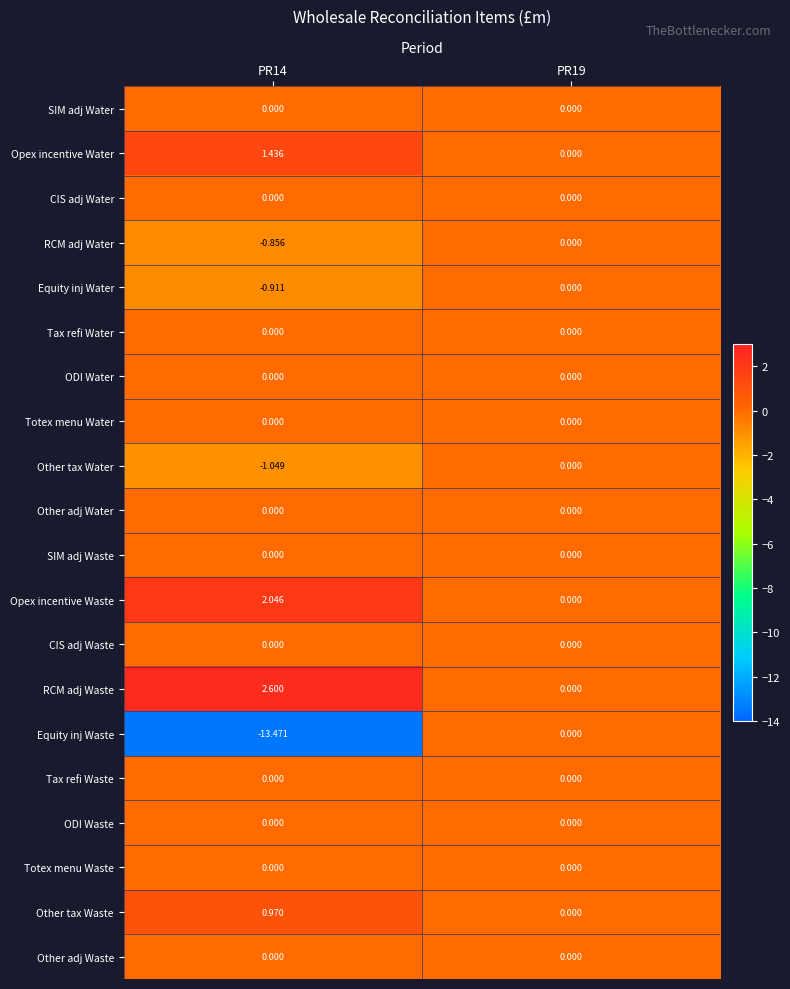

What is the minimum value shown in the chart?

-13.5